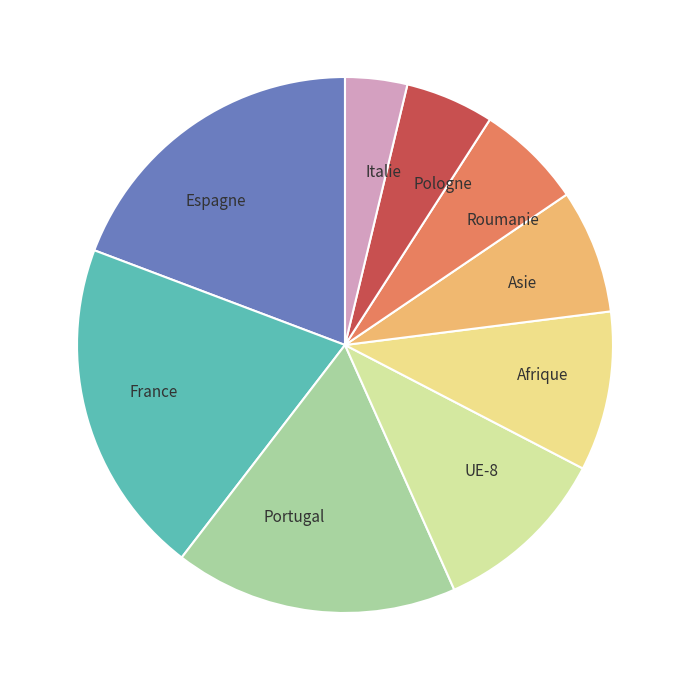

Is there a majority slice in this chart?

No